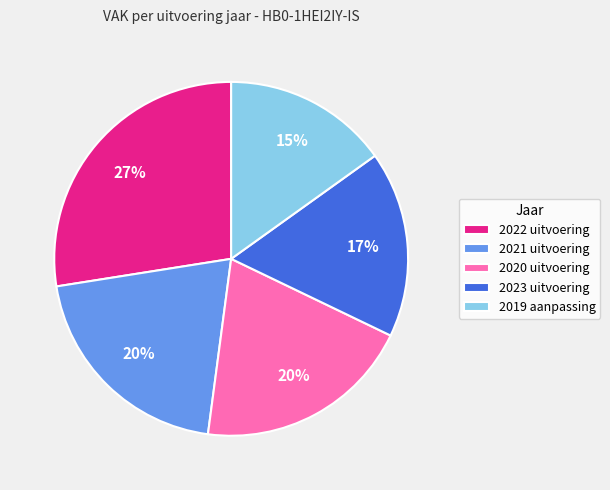

Which category has the biggest portion of the pie?

2022 uitvoering